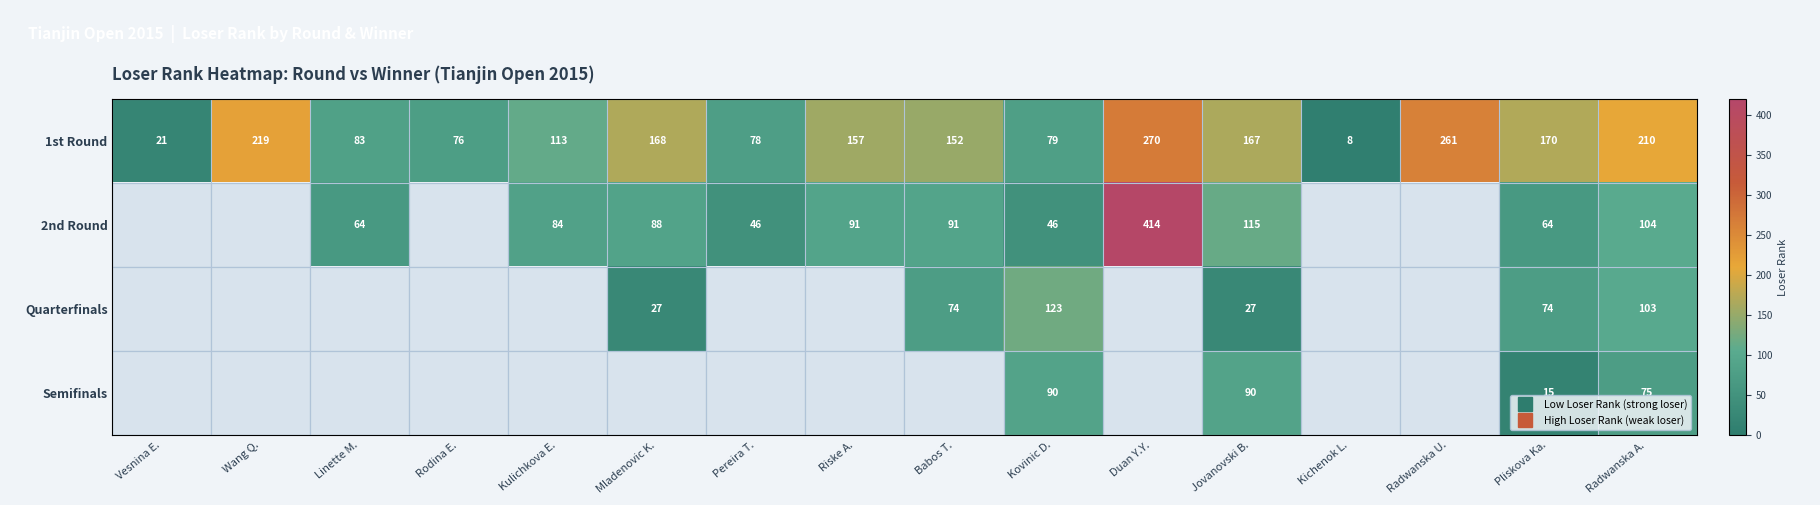

What is the minimum value shown in the chart?

8.0